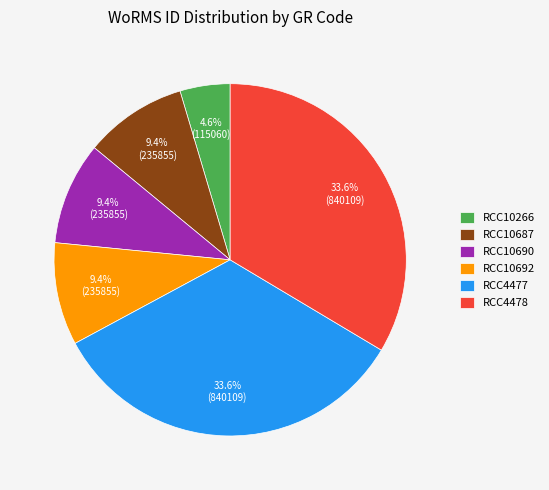

How much of the chart is everything except RCC10692?

90.6%